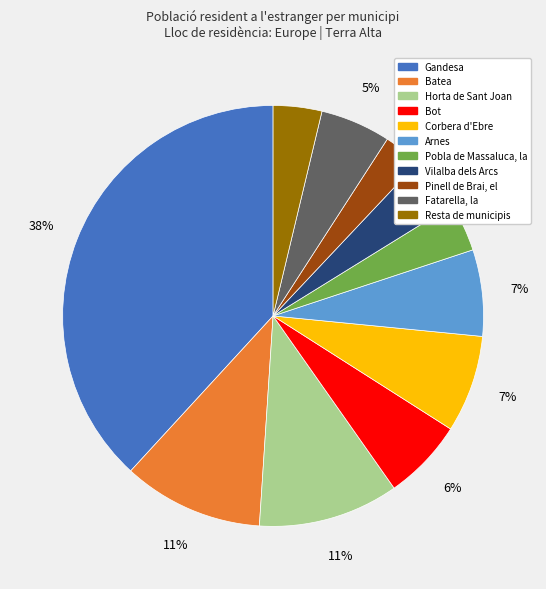

True or false: Pinell de Brai, el accounts for 3% of the total.

True